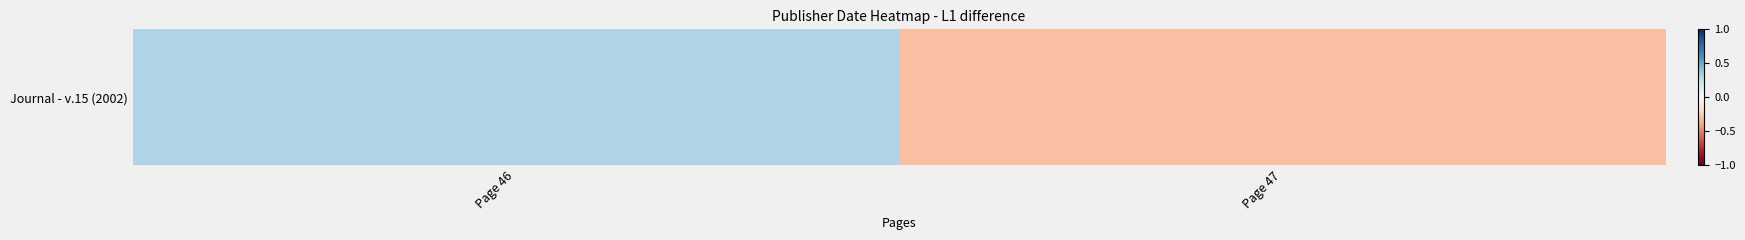

True or false: the data shows 0.5 at Page 46.

False